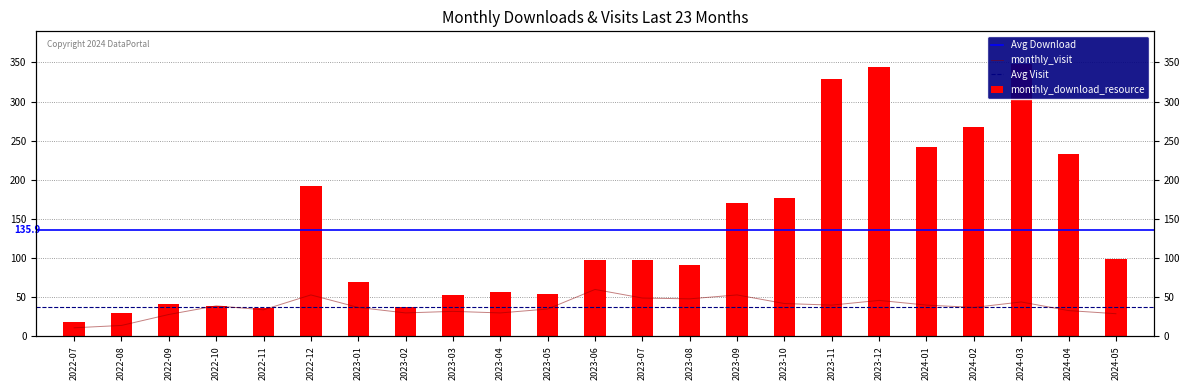

Which label corresponds to the smallest value in the chart?

2022-07